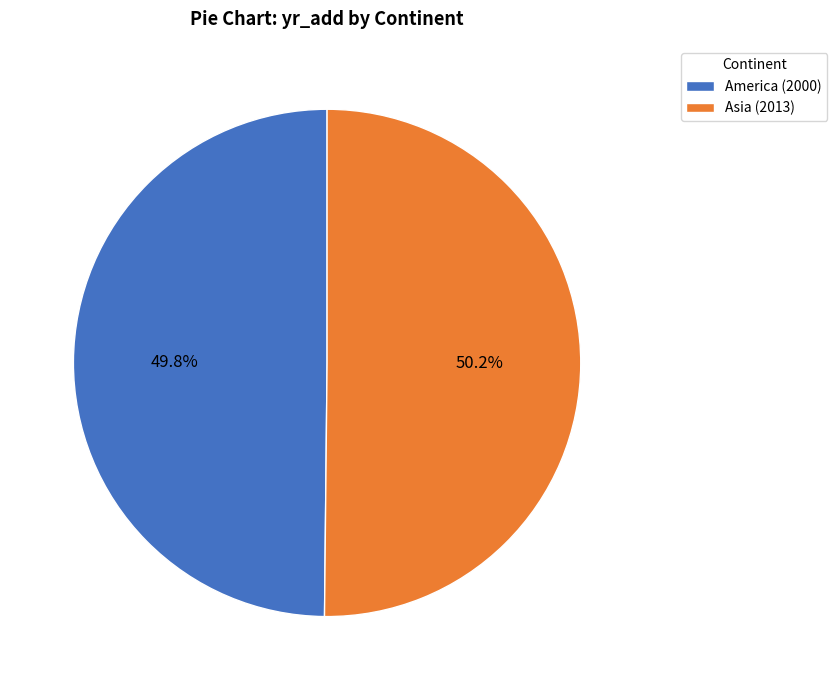

To the nearest percent, what portion does Asia represent?

50%